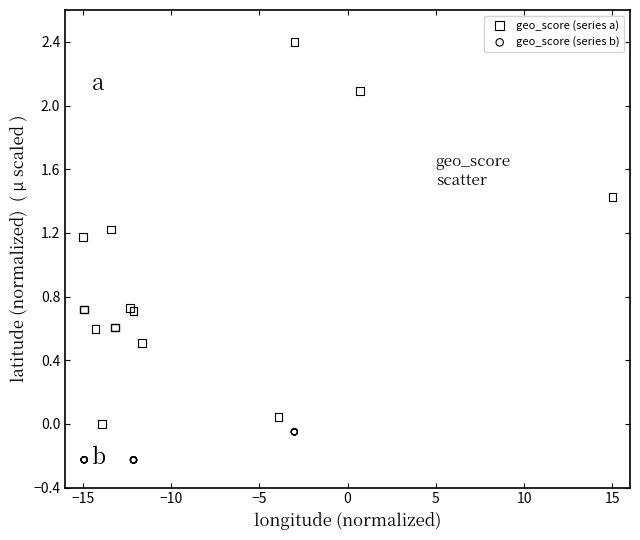

What are all the series names shown in the legend?

geo_score (series a), geo_score (series b)